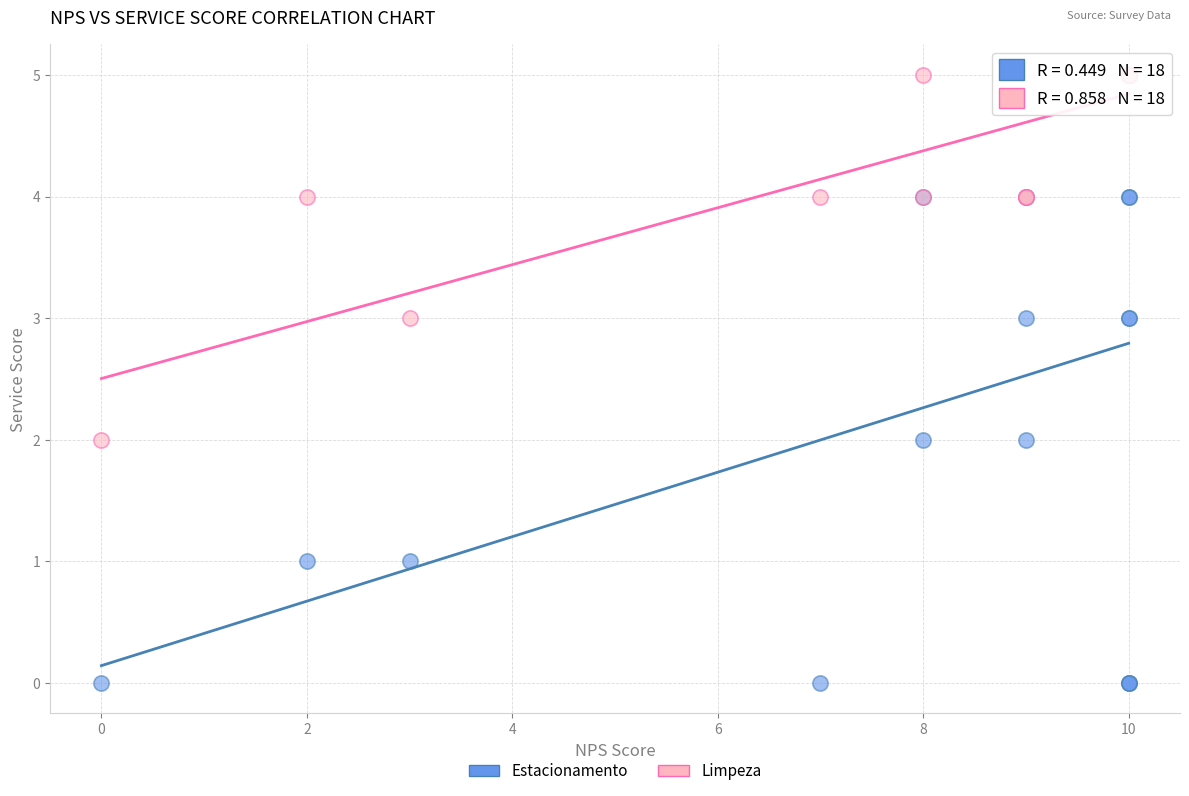

What are all the series names shown in the legend?

Estacionamento, Limpeza